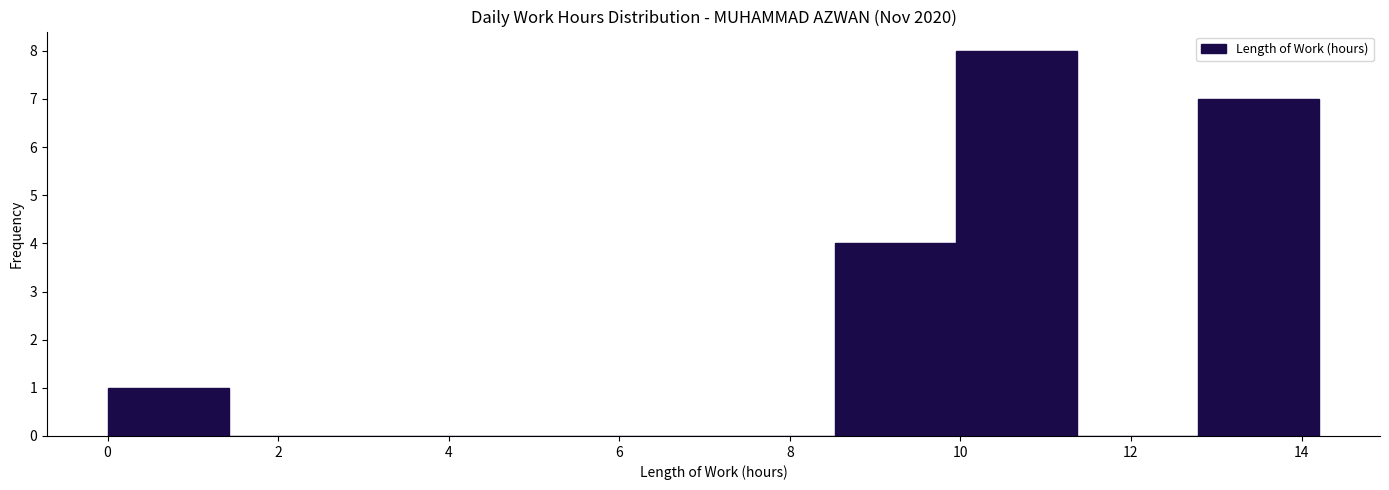

Reading left to right, list every bar in this chart as the range it spans on the x-axis followed by its height. Neither the bar edges nor the heights are printed on the chart, so give them approximately, as read against the axes.

0.0 to 1.4: 1
1.4 to 2.8: 0
2.8 to 4.2: 0
4.2 to 5.6: 0
5.6 to 7.2: 0
7.2 to 8.6: 0
8.6 to 10.0: 4
10.0 to 11.4: 8
11.4 to 12.8: 0
12.8 to 14.2: 7